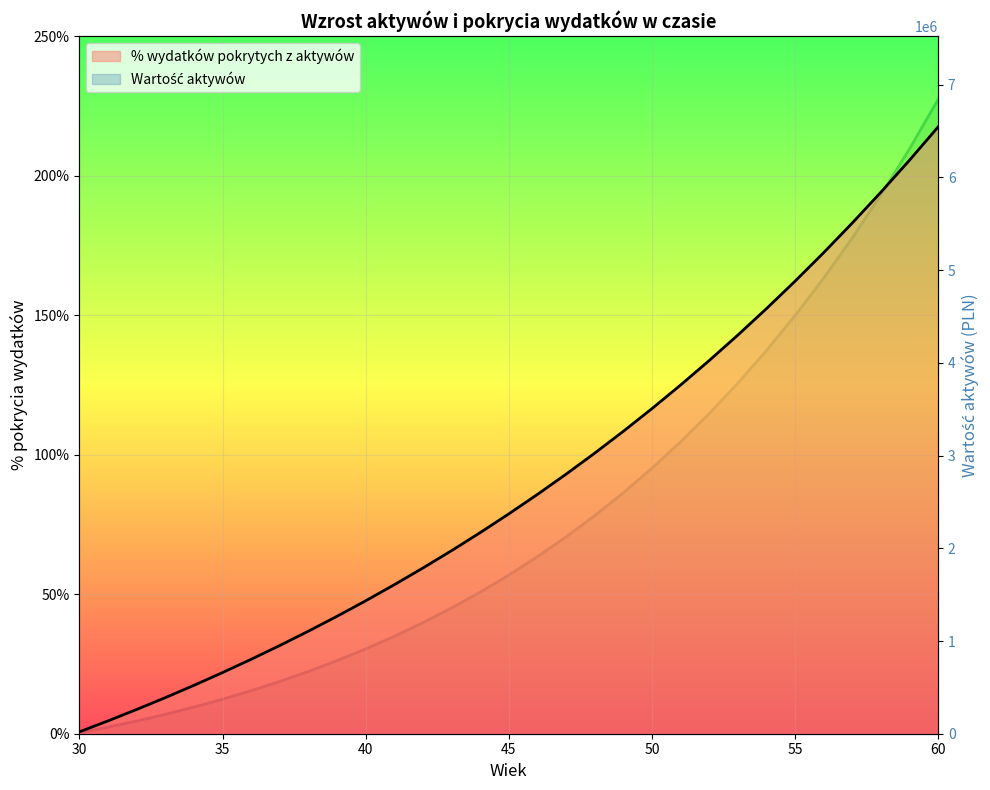

What is the difference between the second highest and second lowest values in the Wartość aktywów series?

6237854.3